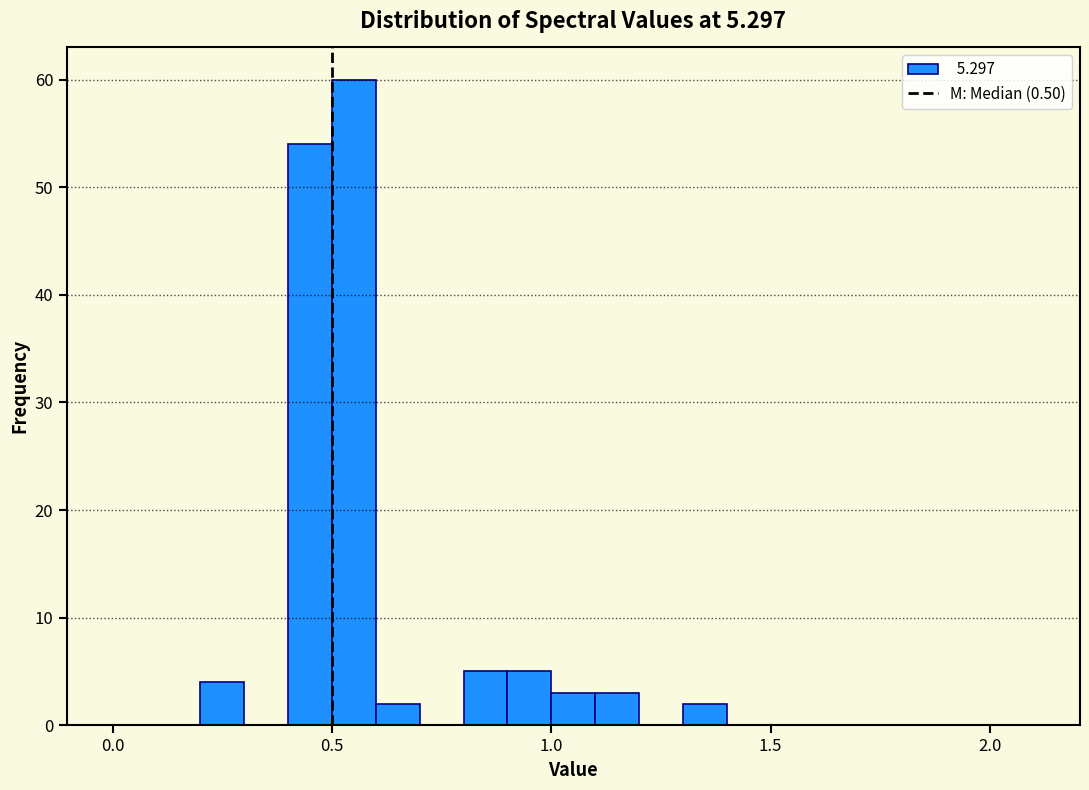

Read against the x-axis, roughly where is the centre of the tallest bar?

0.55